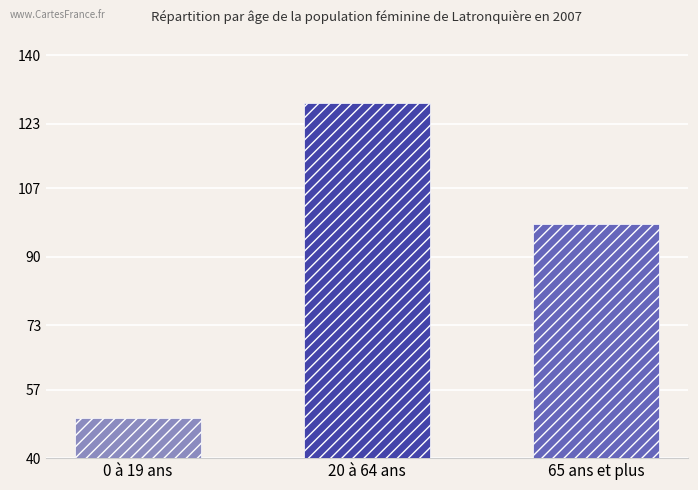

Read the value at 0 à 19 ans, to the nearest 5.

50